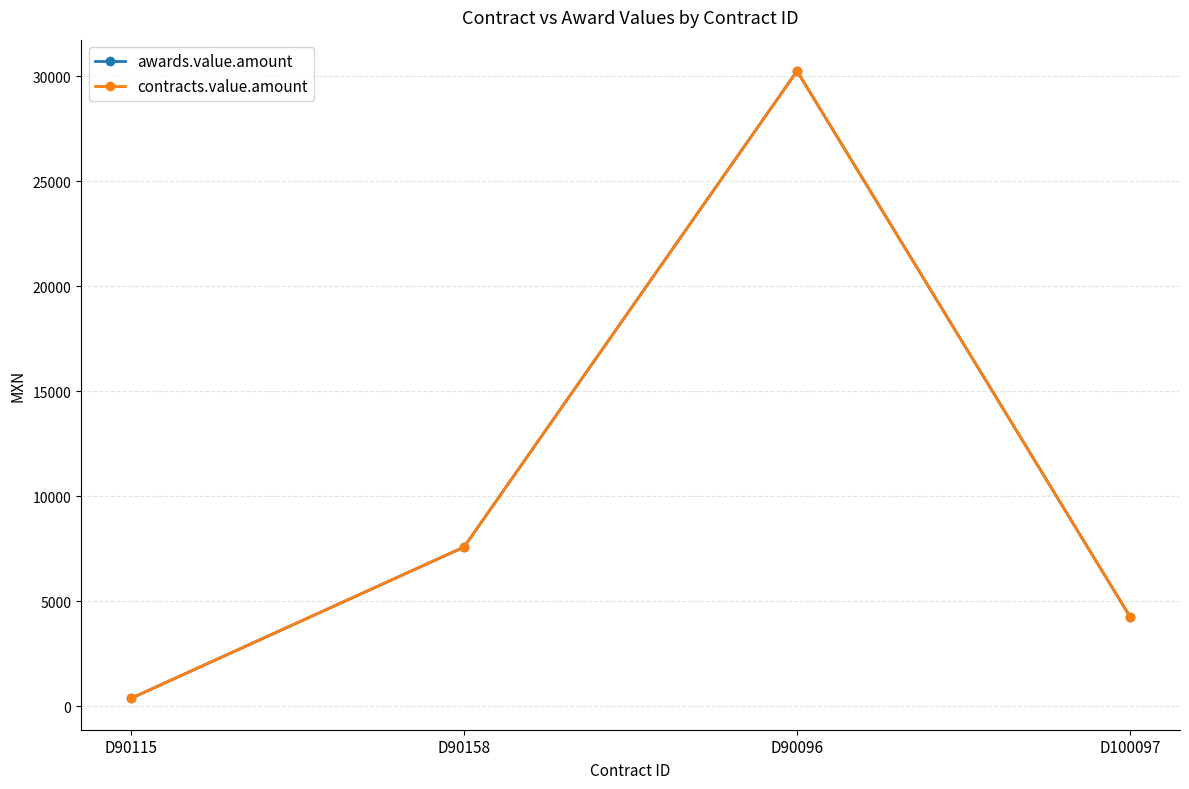

At how many categories does at least one series exceed 11496?

1